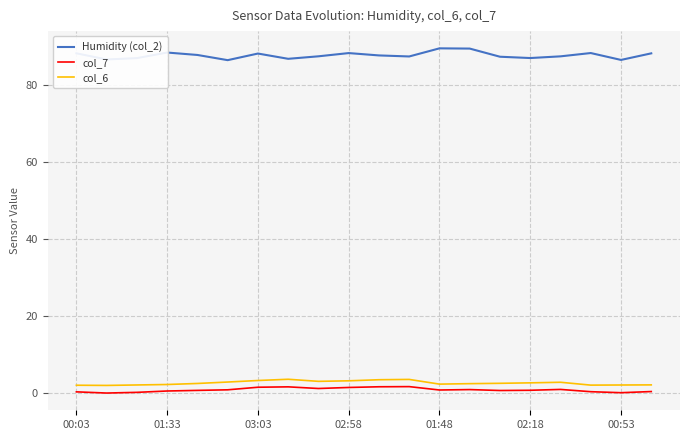

What is the highest value of the col_6 series?

3.6